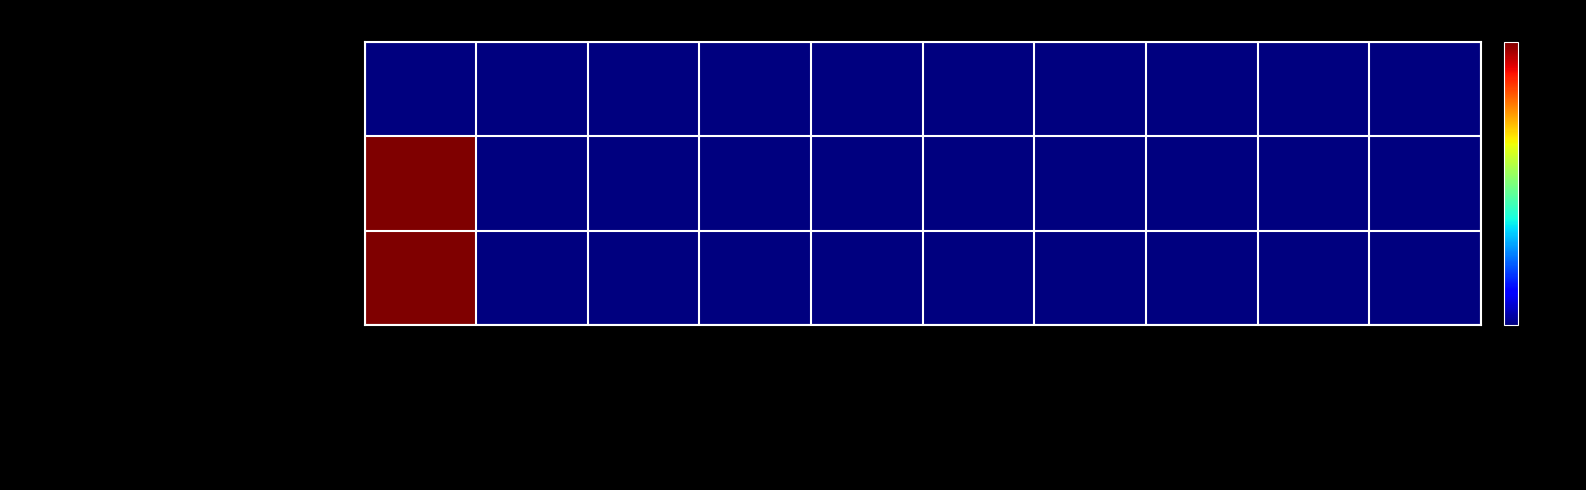

Between total-domains and net-adds-3-yr, which series saw the biggest shift?

iSelect Ltd - ISELECT